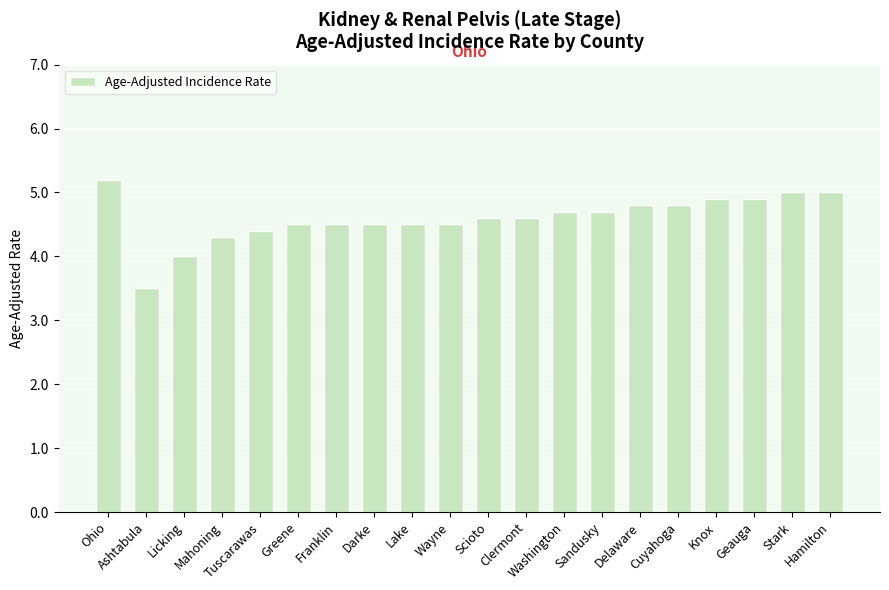

What is the difference between the maximum and minimum values?

1.7